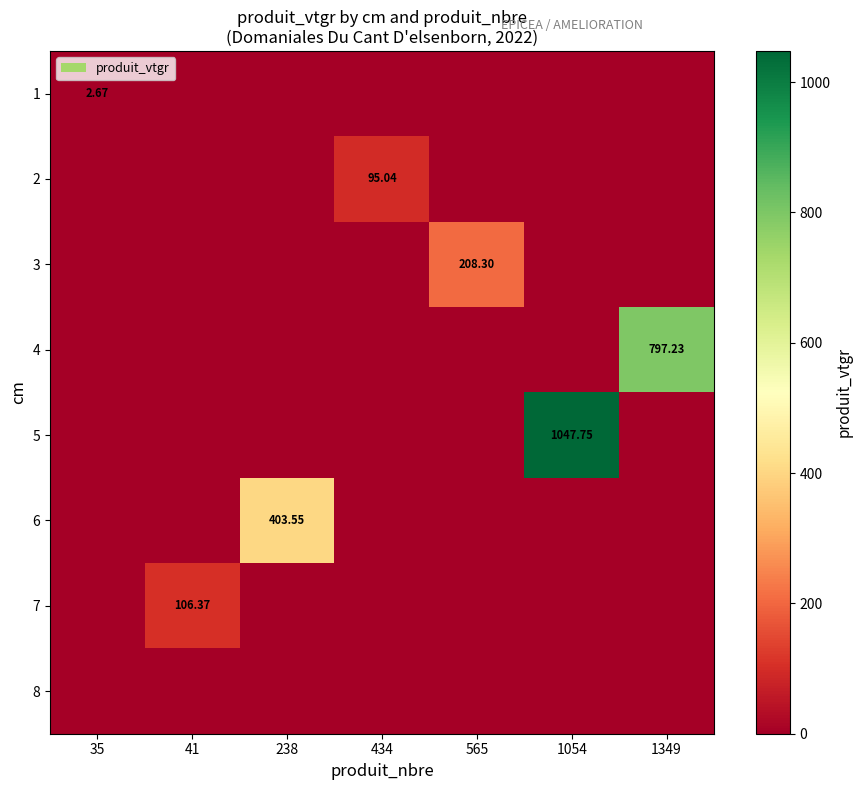

Is it true that 3 equals 290.6 at 565?

False